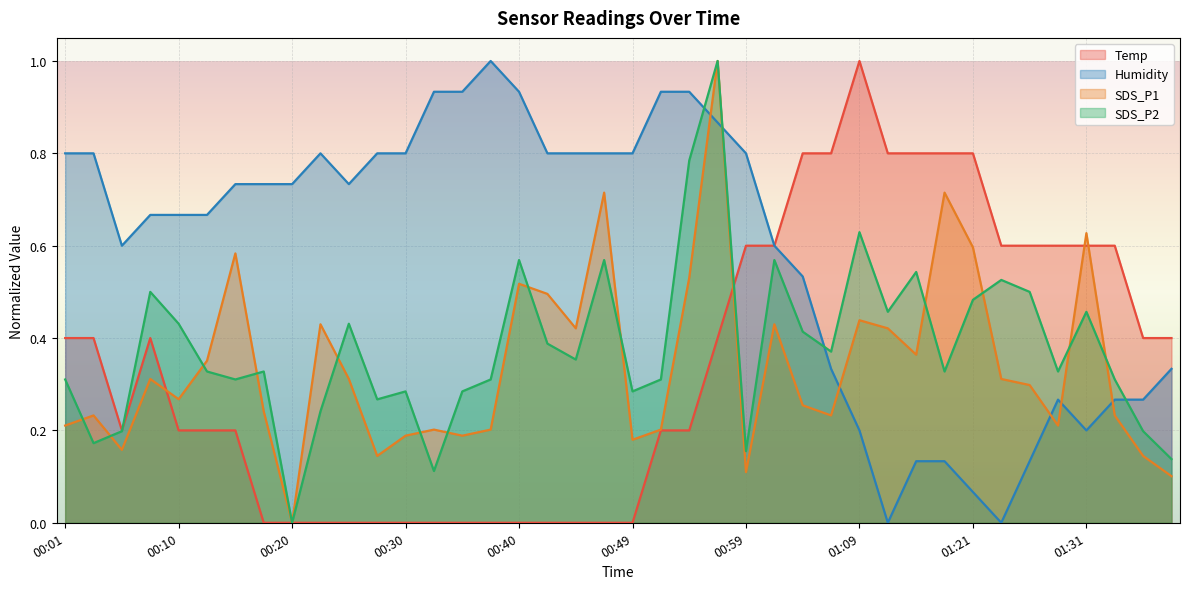

Between 01:34 and 00:44, which is larger?

01:34